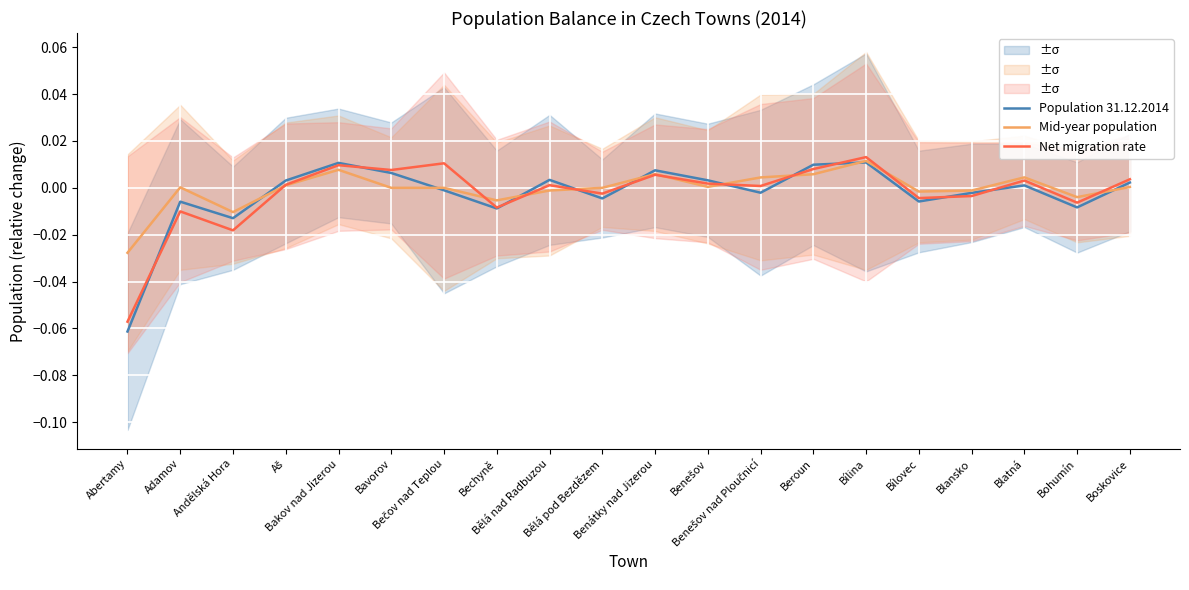

What position from the right is Aš?

17